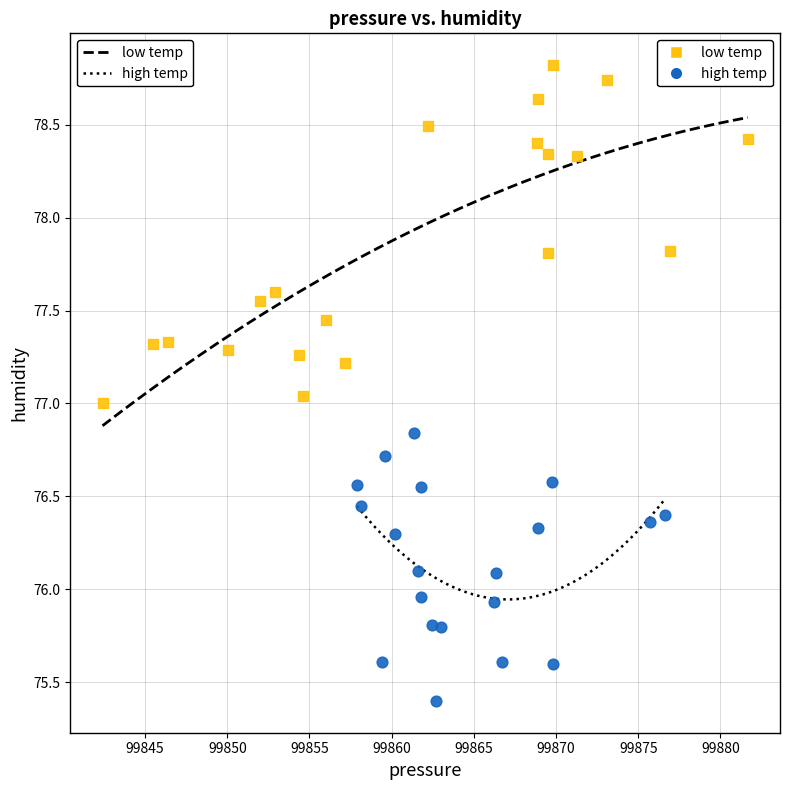

Which series has the widest spread of Y values?

low temp